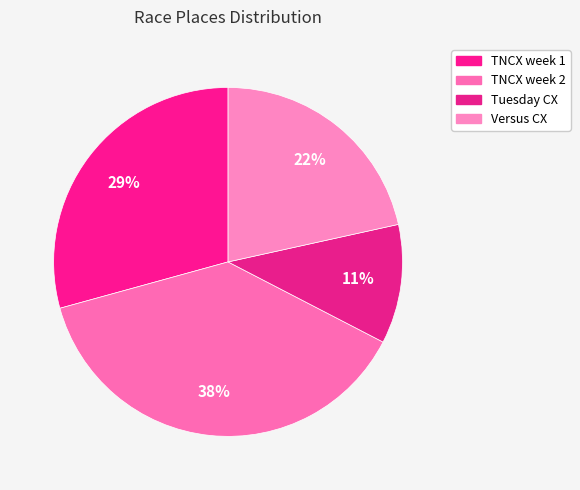

Count the number of slices in the pie.

4